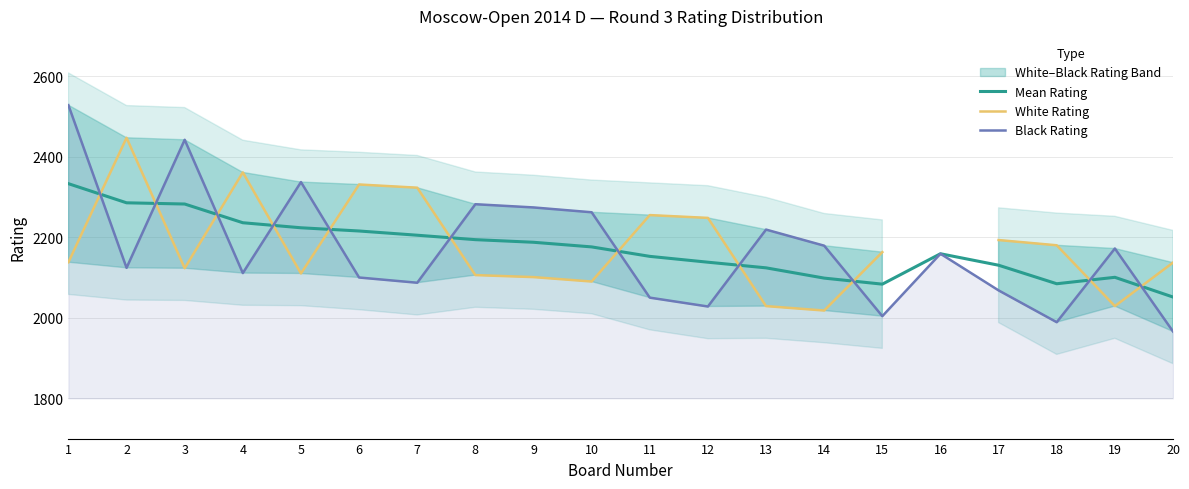

How many values in the Mean Rating series exceed 2176?

9